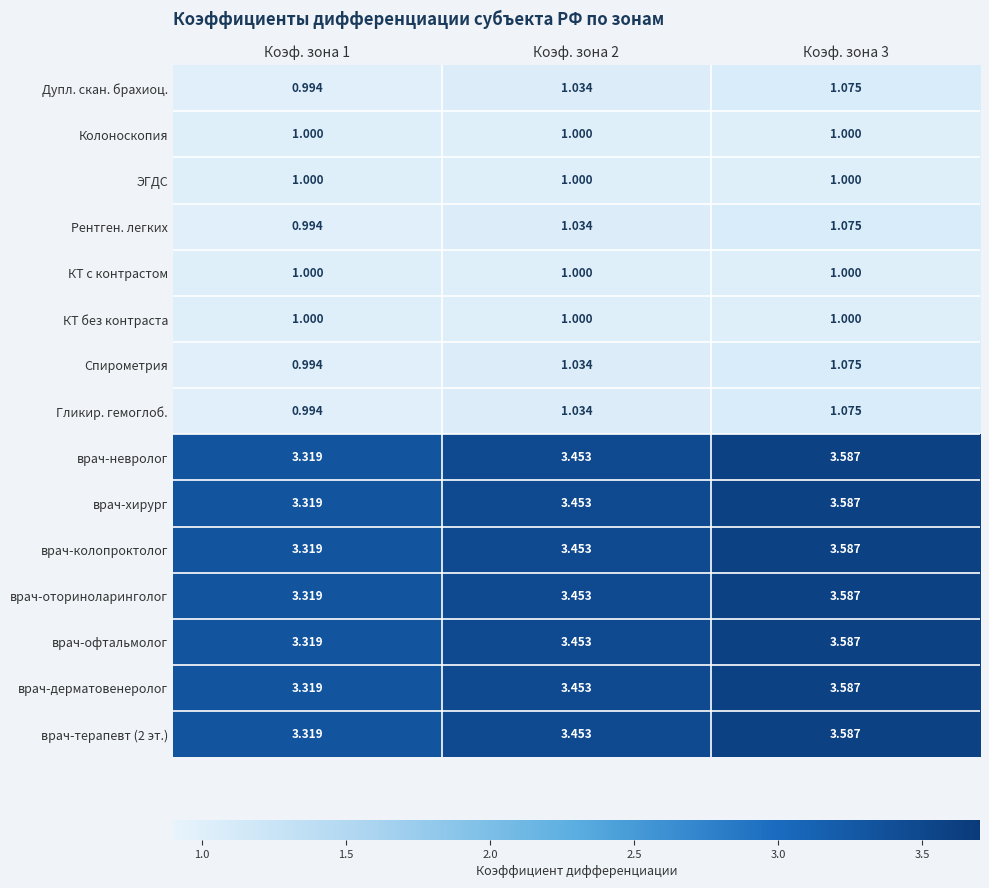

Reading left to right, transcribe all the data shown in this chart.

Дупл. скан. брахиоц.: Коэф. зона 1=1.0	Коэф. зона 2=1.0	Коэф. зона 3=1.1
Колоноскопия: Коэф. зона 1=1.0	Коэф. зона 2=1.0	Коэф. зона 3=1.0
ЭГДС: Коэф. зона 1=1.0	Коэф. зона 2=1.0	Коэф. зона 3=1.0
Рентген. легких: Коэф. зона 1=1.0	Коэф. зона 2=1.0	Коэф. зона 3=1.1
КТ с контрастом: Коэф. зона 1=1.0	Коэф. зона 2=1.0	Коэф. зона 3=1.0
КТ без контраста: Коэф. зона 1=1.0	Коэф. зона 2=1.0	Коэф. зона 3=1.0
Спирометрия: Коэф. зона 1=1.0	Коэф. зона 2=1.0	Коэф. зона 3=1.1
Гликир. гемоглоб.: Коэф. зона 1=1.0	Коэф. зона 2=1.0	Коэф. зона 3=1.1
врач-невролог: Коэф. зона 1=3.3	Коэф. зона 2=3.5	Коэф. зона 3=3.6
врач-хирург: Коэф. зона 1=3.3	Коэф. зона 2=3.5	Коэф. зона 3=3.6
врач-колопроктолог: Коэф. зона 1=3.3	Коэф. зона 2=3.5	Коэф. зона 3=3.6
врач-оториноларинголог: Коэф. зона 1=3.3	Коэф. зона 2=3.5	Коэф. зона 3=3.6
врач-офтальмолог: Коэф. зона 1=3.3	Коэф. зона 2=3.5	Коэф. зона 3=3.6
врач-дерматовенеролог: Коэф. зона 1=3.3	Коэф. зона 2=3.5	Коэф. зона 3=3.6
врач-терапевт (2 эт.): Коэф. зона 1=3.3	Коэф. зона 2=3.5	Коэф. зона 3=3.6